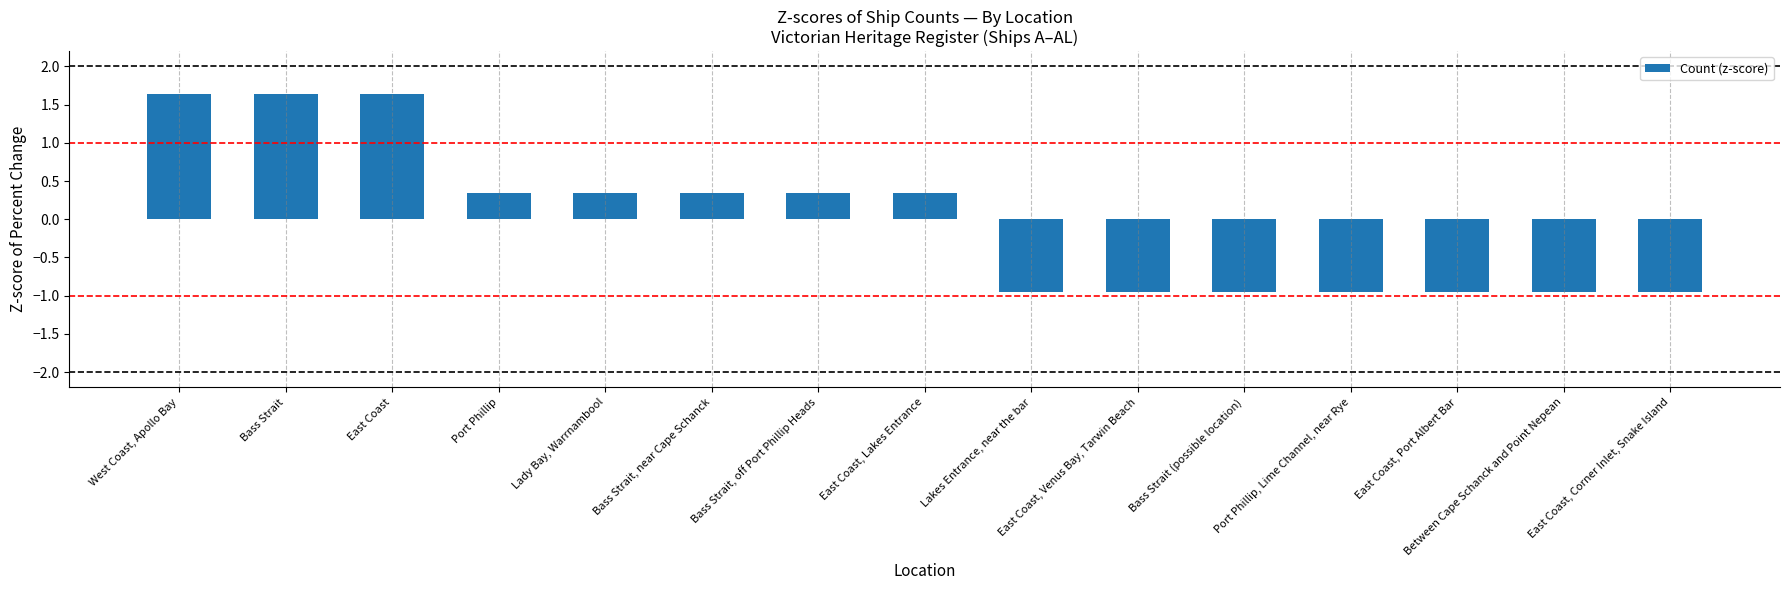

What is the difference between the maximum and minimum values?

2.6